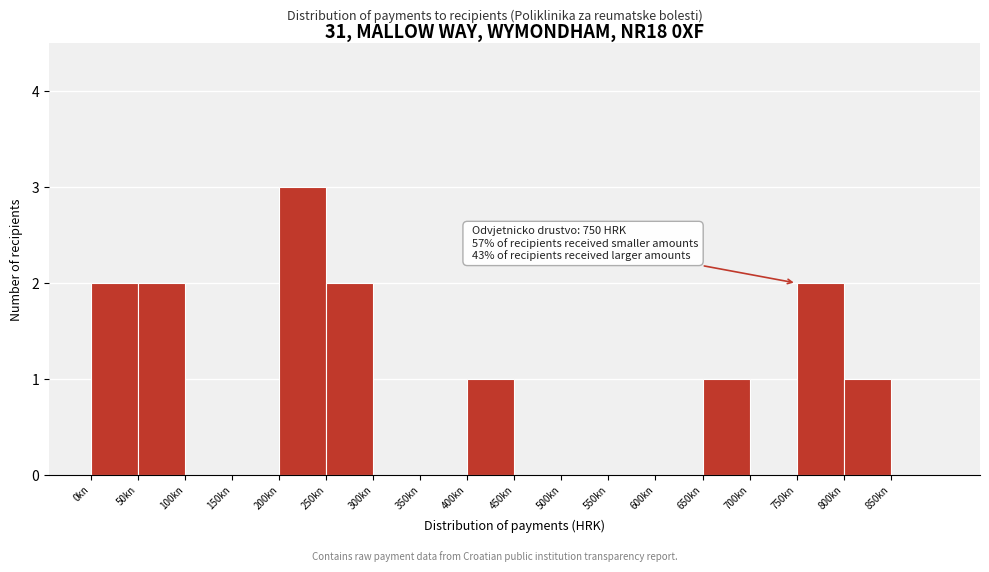

Which range on the x-axis has the tallest bar?

200 to 250